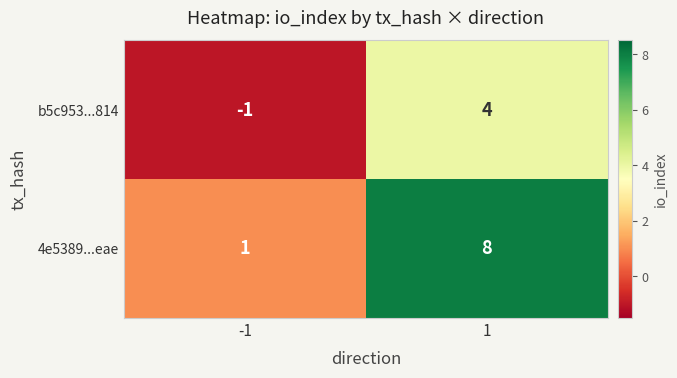

Which series has the widest spread of values?

4e5389...eae